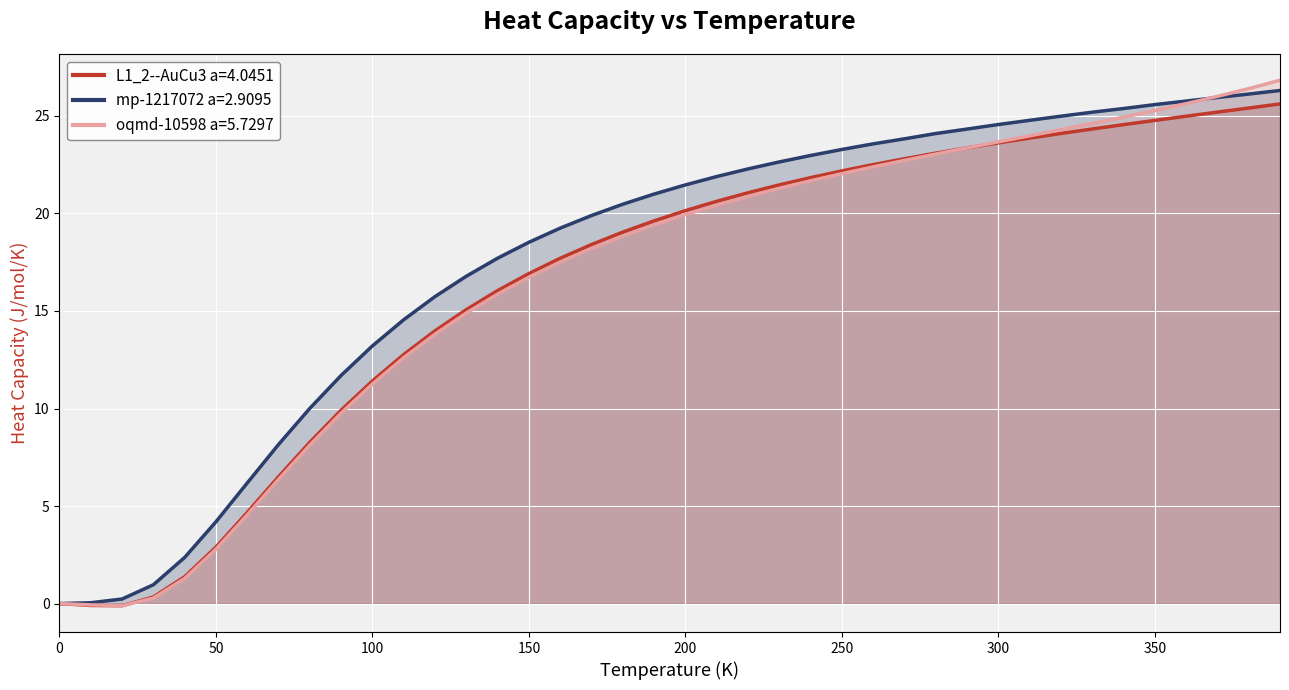

What is the highest value of the mp-1217072 a=2.9095 series?

26.3